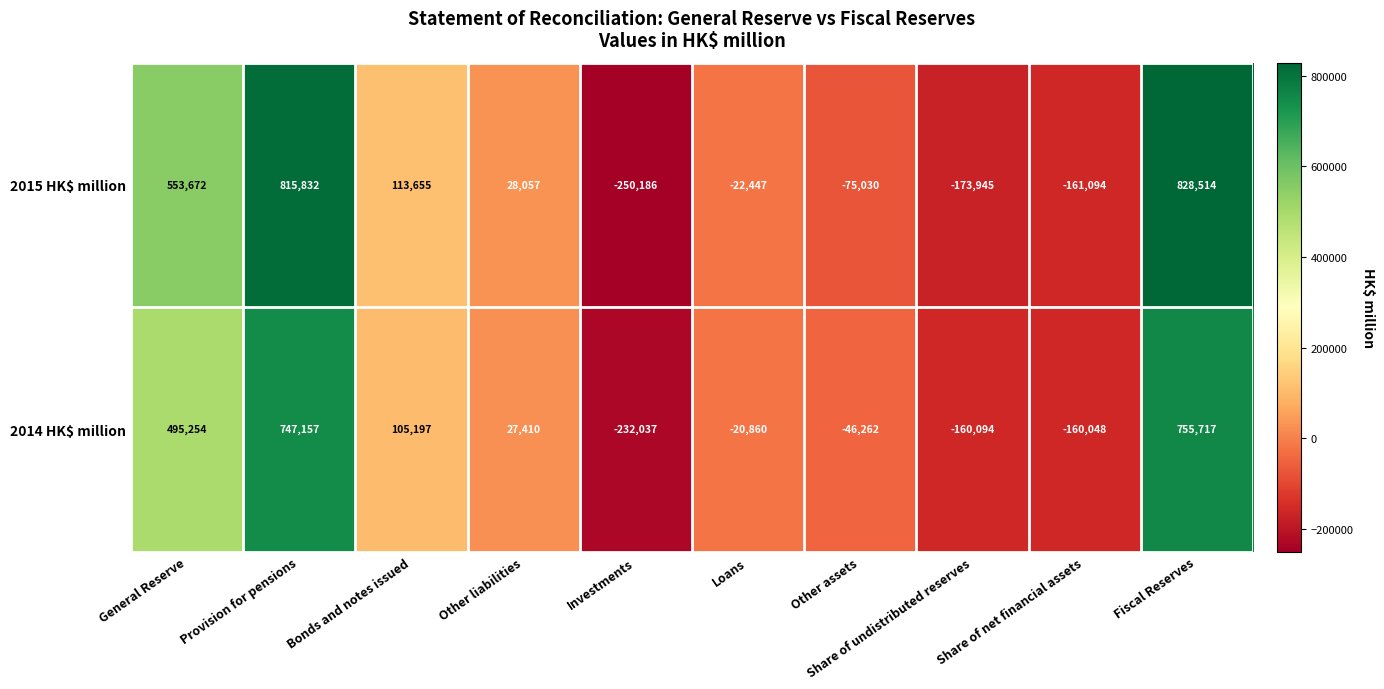

The 2015 HK$ million series shows 195294 at Bonds and notes issued. True or false?

False